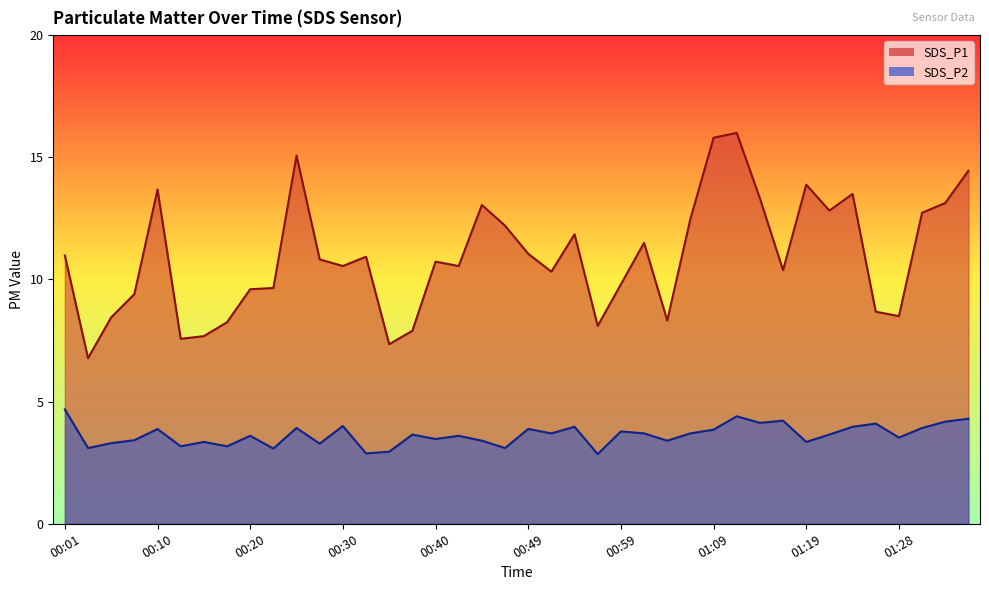

The SDS_P1 series shows 13.9 at 01:19. True or false?

True